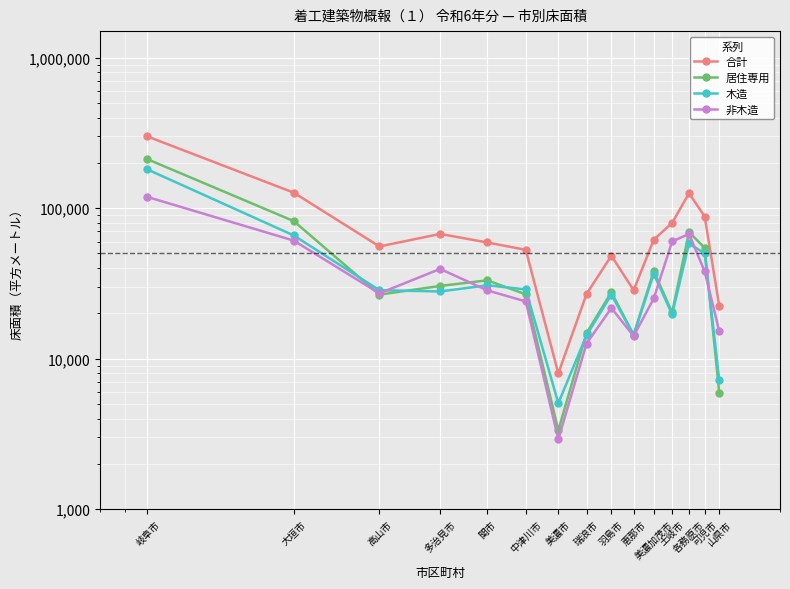

Reading left to right, transcribe all the data shown in this chart.

合計: 299406	126711	55645	67402	59149	52834	7974	26874	48296	28472	61715	79792	125598	87952	22459
居住専用: 211436	82002	26630	30409	33135	26760	3345	14785	27624	14406	38191	20274	69241	54397	5930
木造: 180742	65853	28490	27952	30720	28836	5056	14285	26600	14335	36615	19691	58278	50002	7238
非木造: 118664	60858	27155	39450	28429	23998	2918	12589	21696	14137	25100	60101	67320	37950	15221